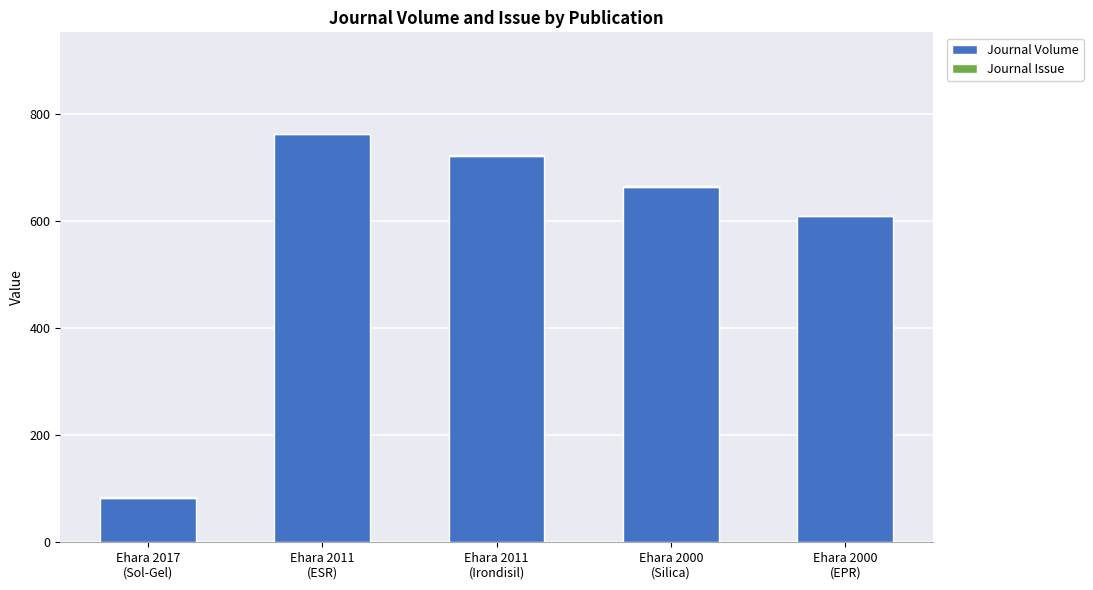

What is the sum of all Journal Volume values?

2839